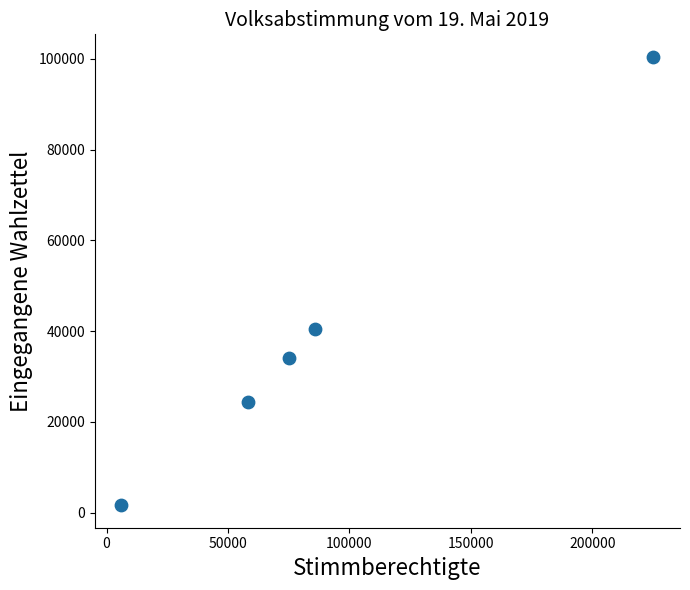

What Y value in the scatter plot is closest to 51045?

40466